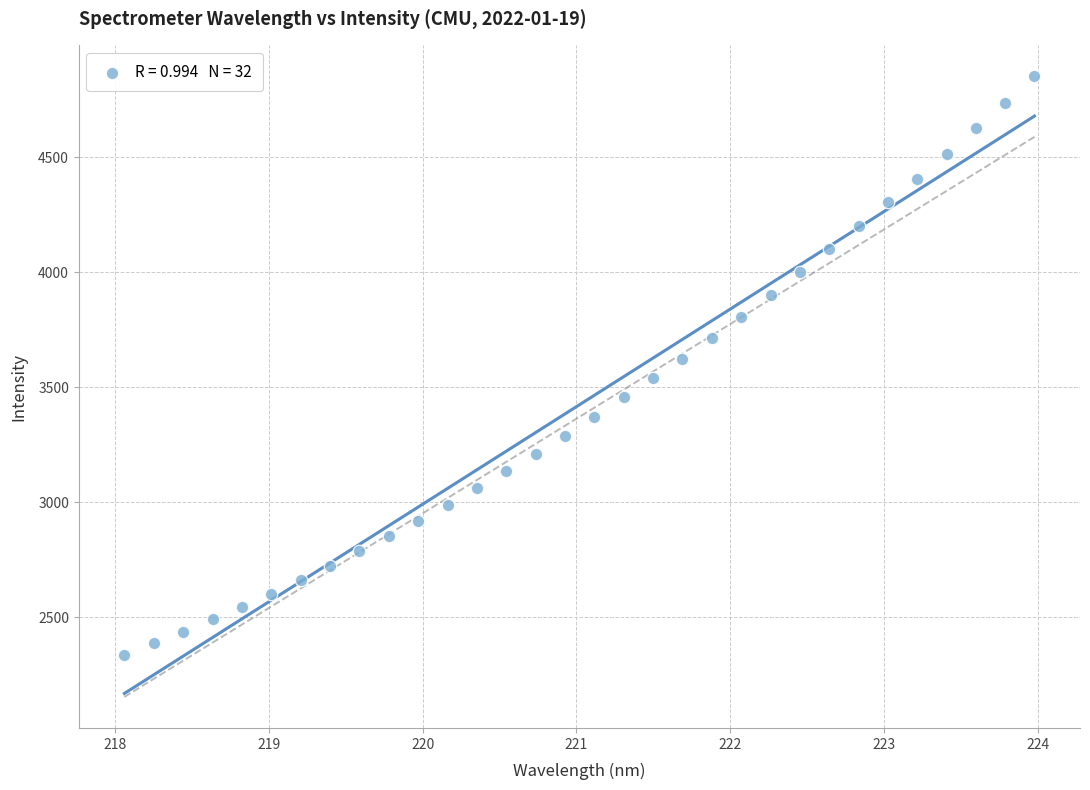

What is the range of Y values (max minus min)?

2517.4